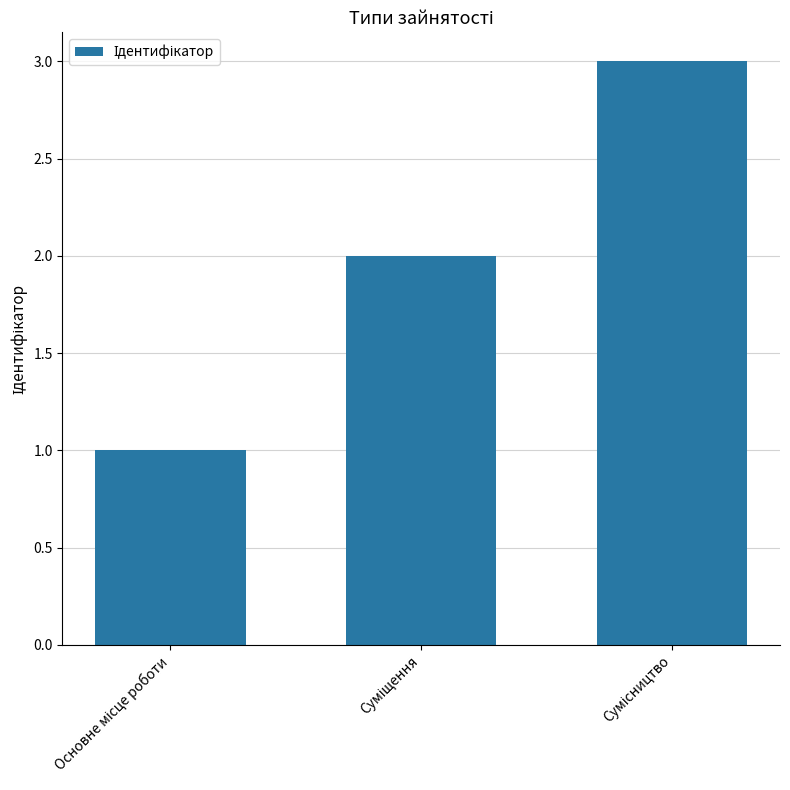

What is the maximum value shown in the chart?

3